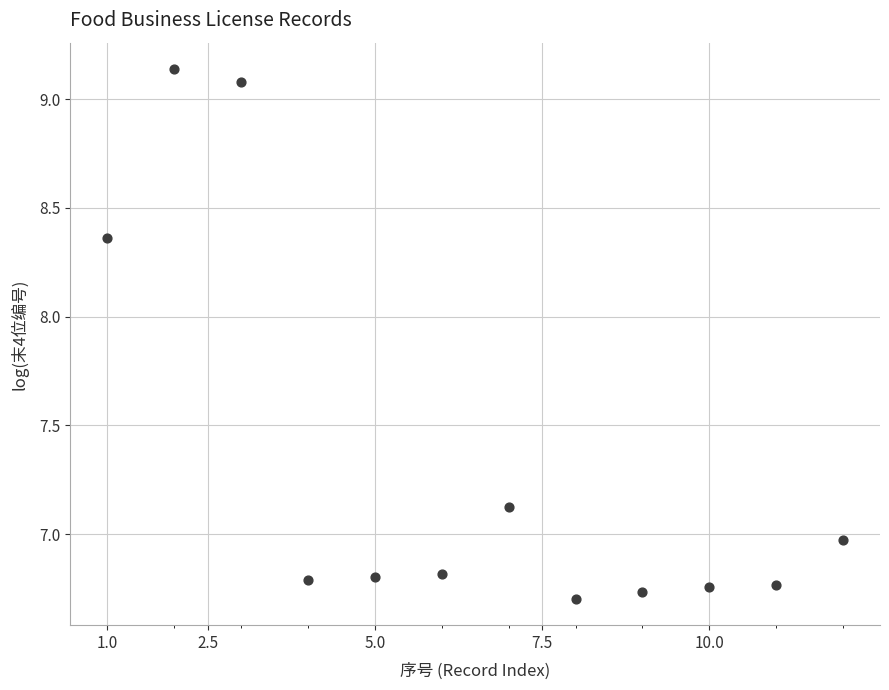

What is the range of Y values (max minus min)?

2.4